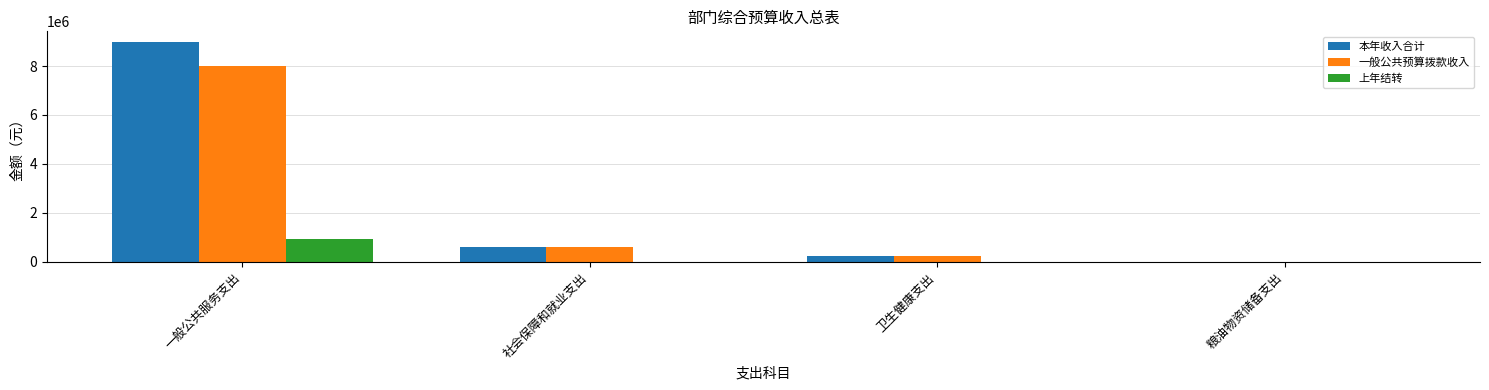

Between 一般公共服务支出 and 粮油物资储备支出, which series saw the biggest shift?

本年收入合计